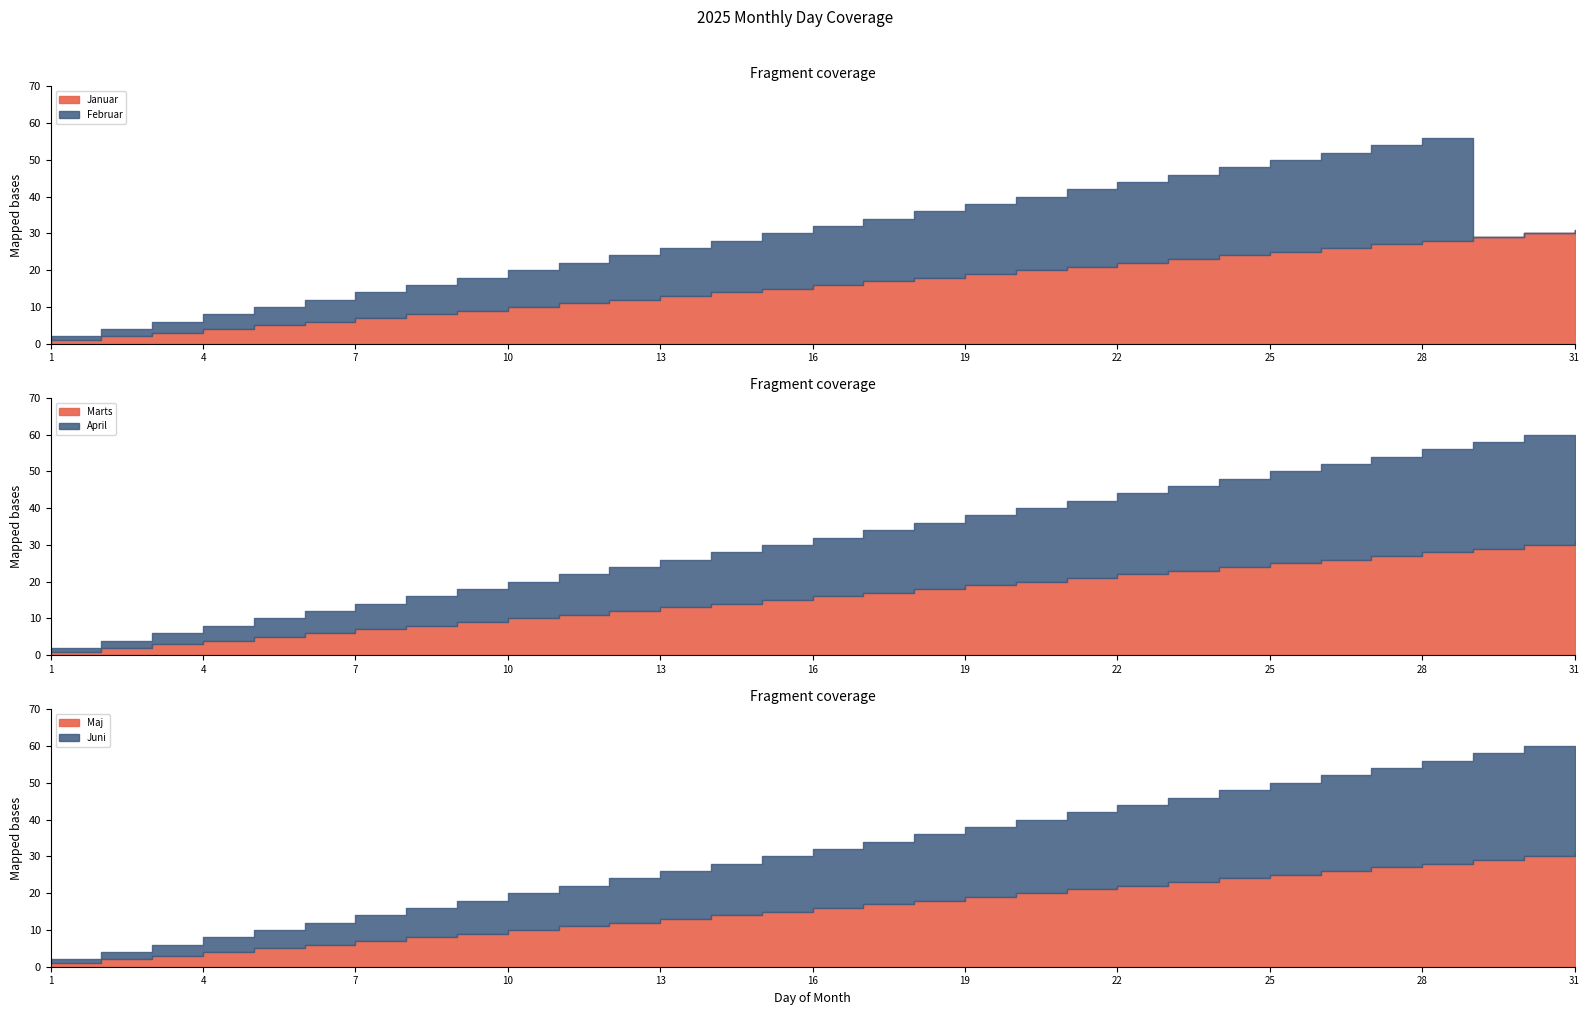

What is the average value of the April series?

15